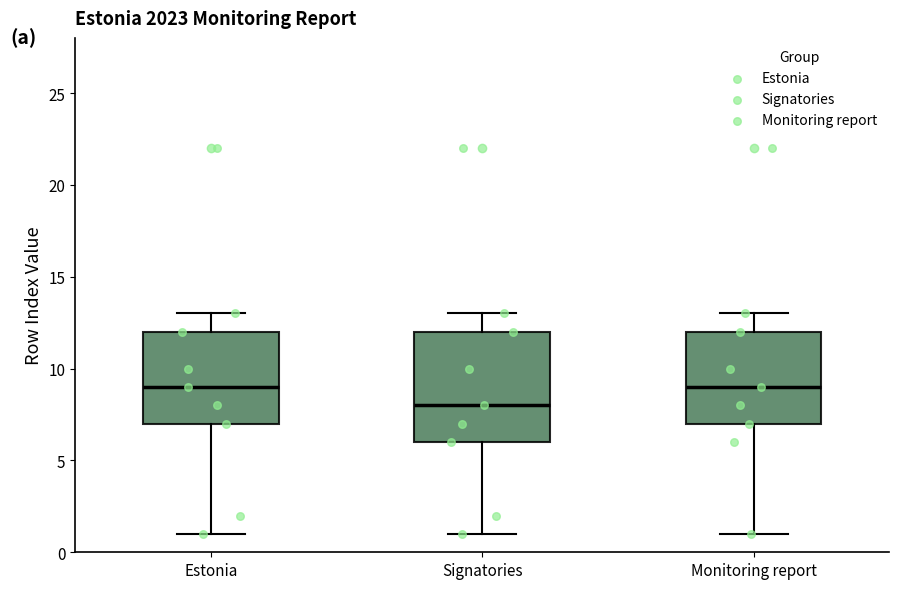

Reading left to right, read every box against the y-axis: the position of its median line, the range the box covers, and the ends of its whiskers. The values are not printed on the chart, so give them approximately, as read against the axis.

Estonia: median 9, box 7 to 12, whiskers 1 to 13
Signatories: median 8, box 6 to 12, whiskers 1 to 13
Monitoring report: median 9, box 7 to 12, whiskers 1 to 13